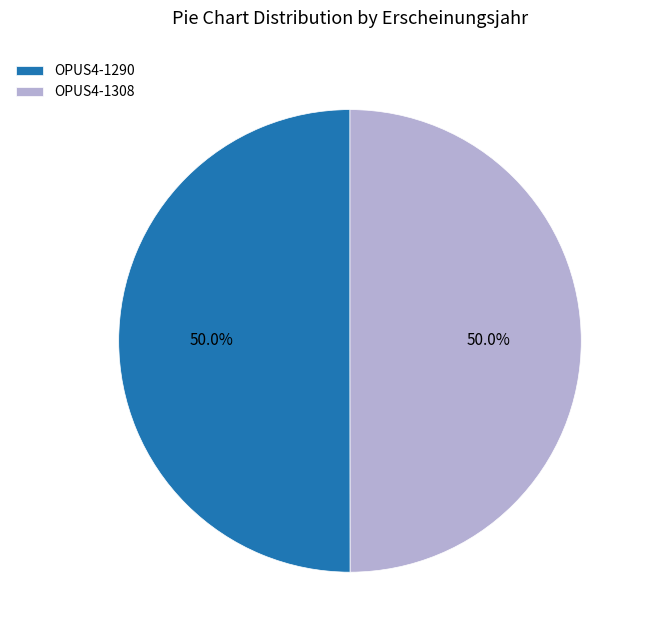

What percentage is NOT represented by OPUS4-1308?

50.0%